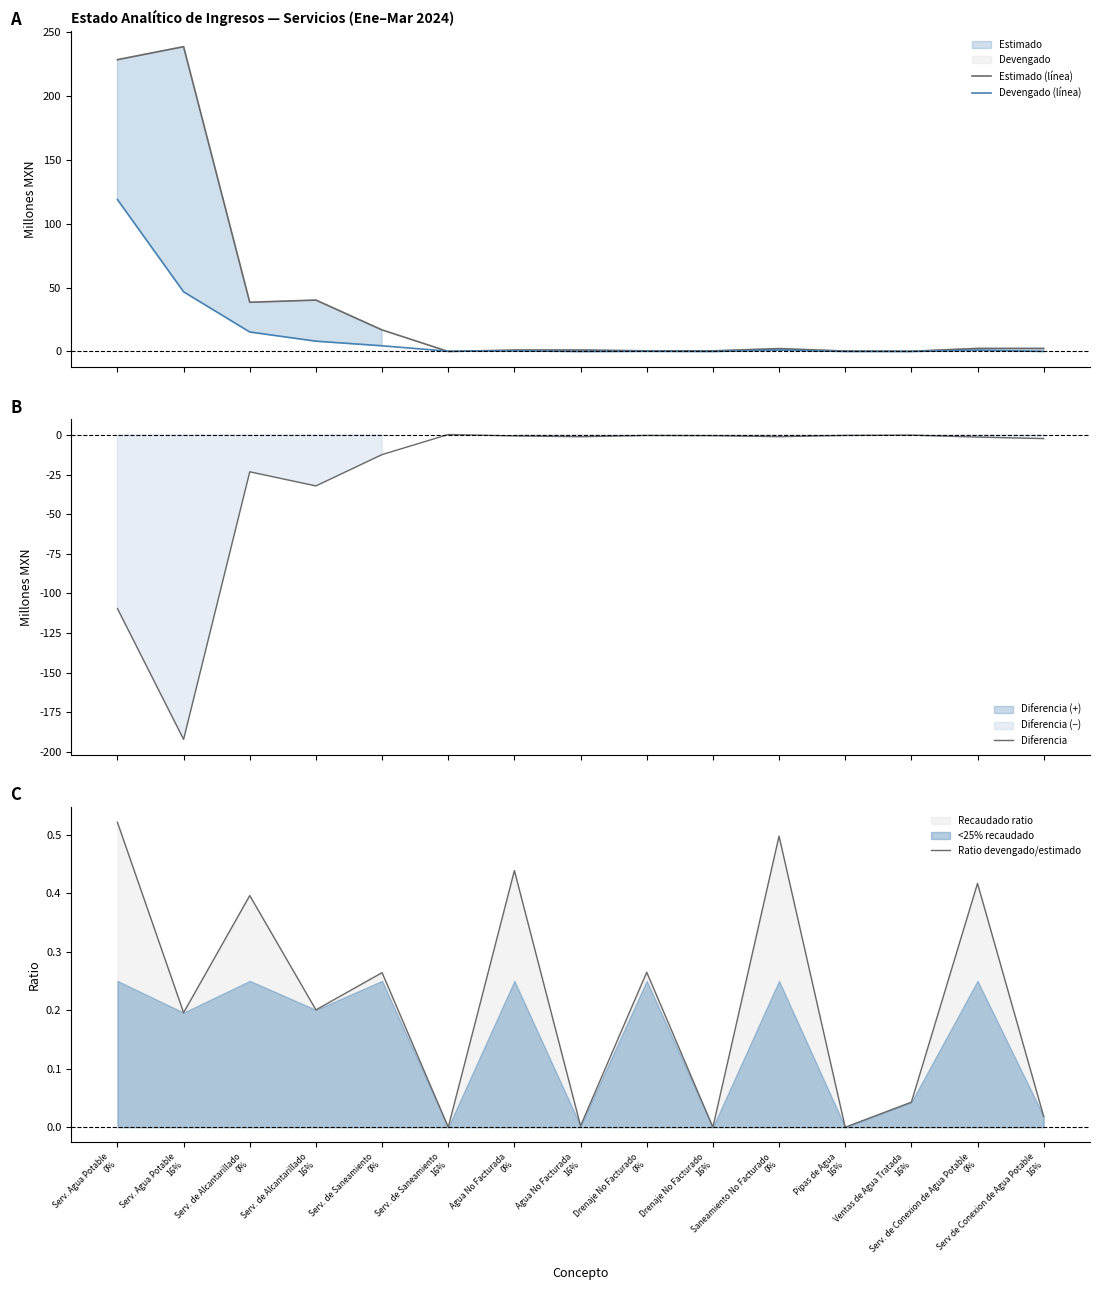

What is the difference between the second highest and second lowest values in the Devengado (línea) series?

46.7